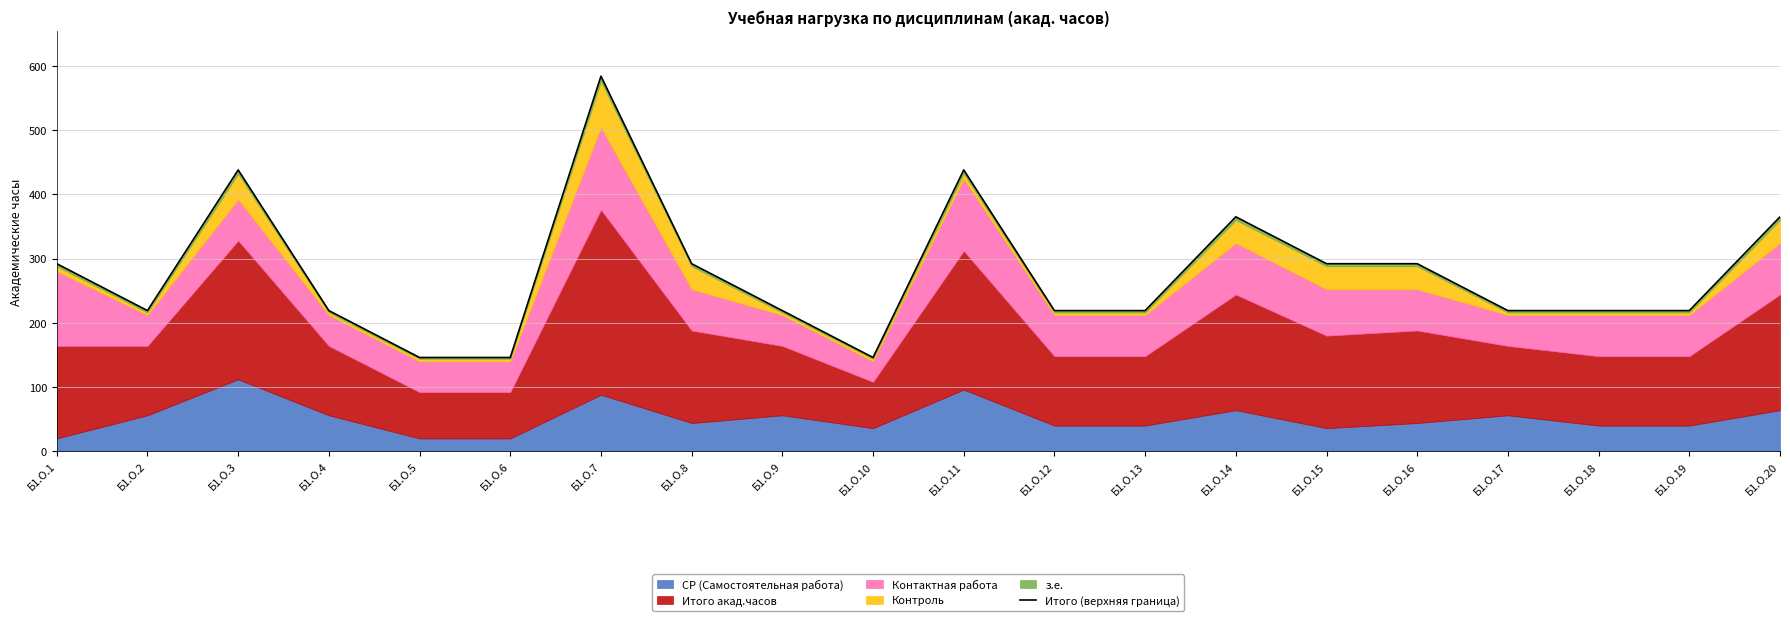

Reading right to left, extract all data points from this chart.

365	219	219	219	292	292	365	219	219	438	146	219	292	584	146	146	219	438	219	292